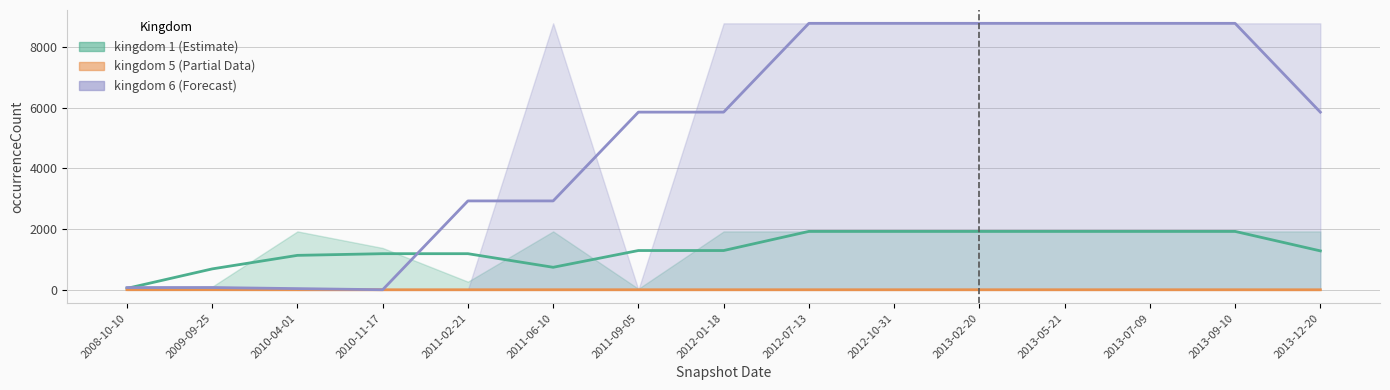

What is the value of the kingdom_1_line point at the 9th from the left?

1926.0